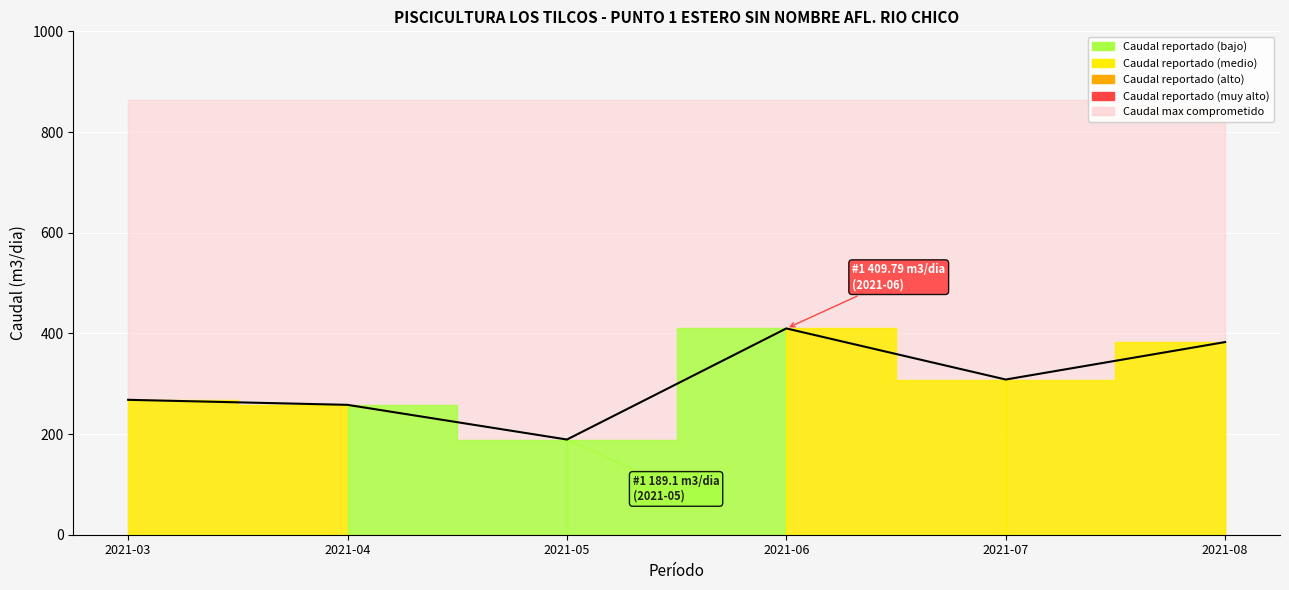

Rank the categories by value from lowest to highest.

2021-05, 2021-04, 2021-03, 2021-07, 2021-08, 2021-06